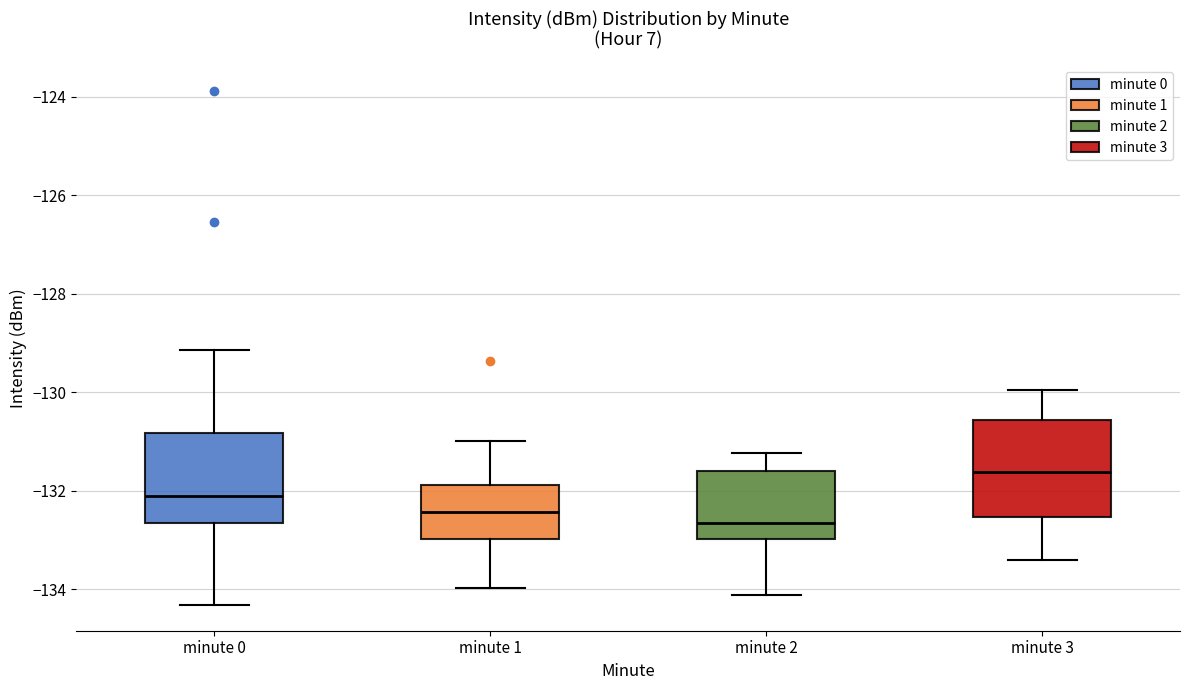

Which box's median line is the lowest?

minute 2